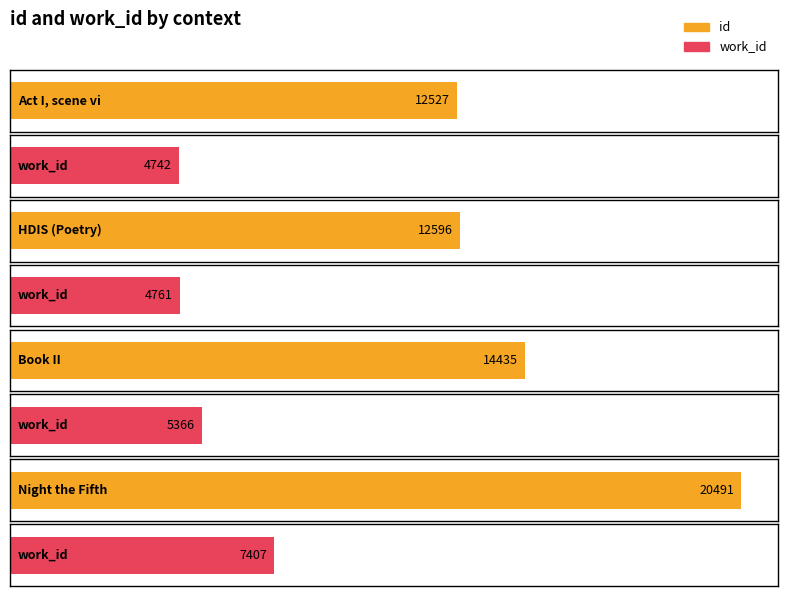

What value does the work_id series have at HDIS (Poetry)?

4761